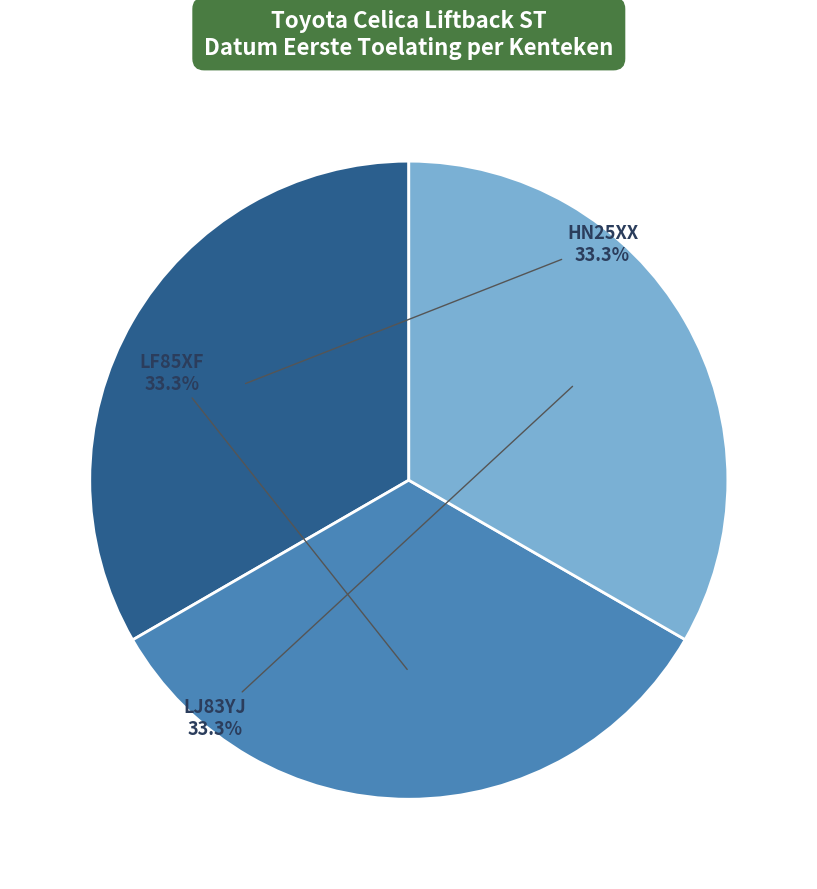

Is LJ83YJ the majority of the pie?

No